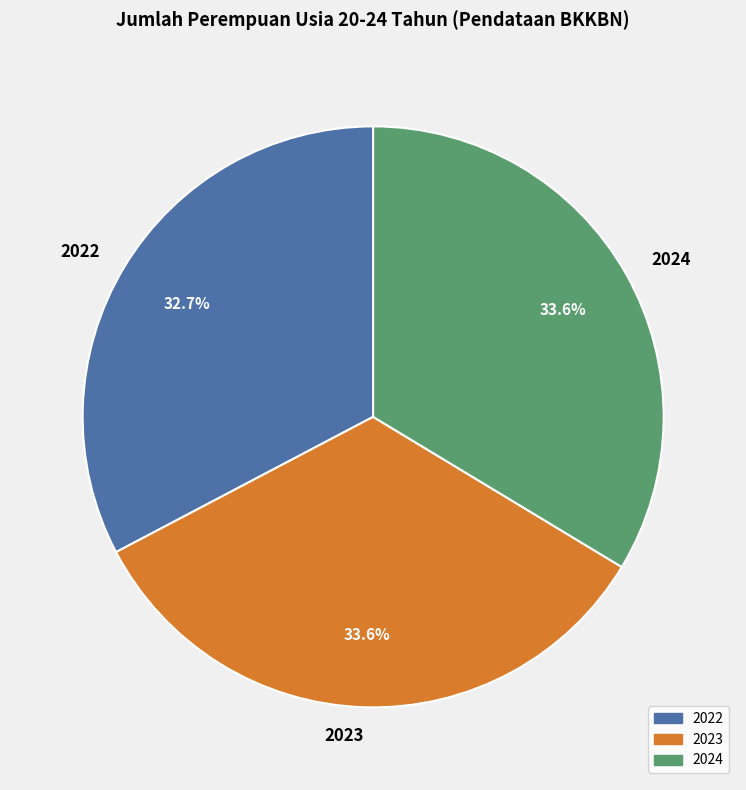

Which has a higher value, 2023 or 2022?

2023